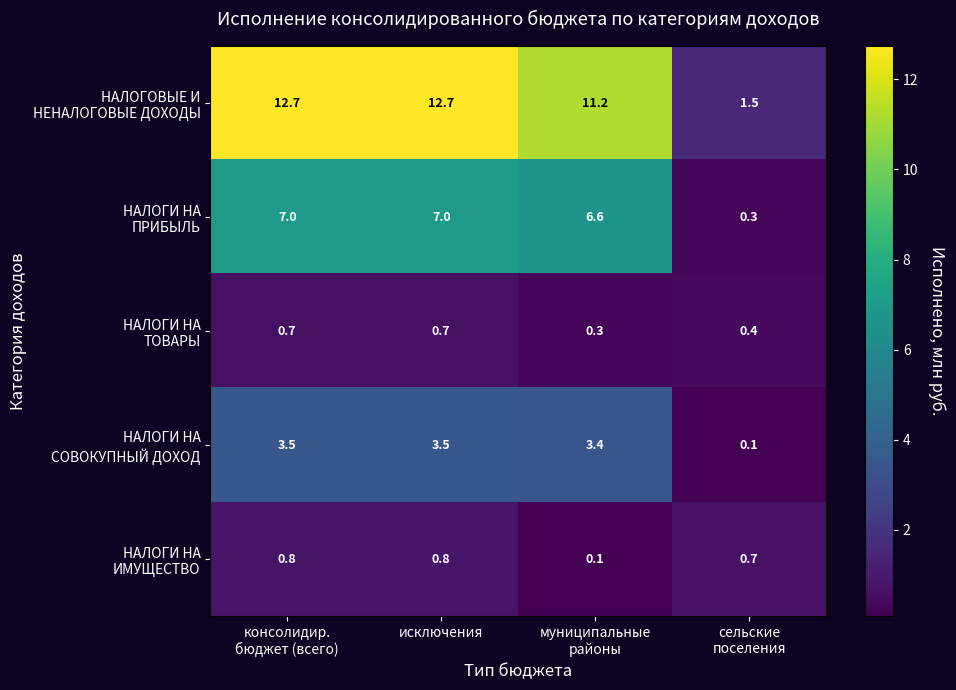

What is the maximum value shown in the chart?

12.7